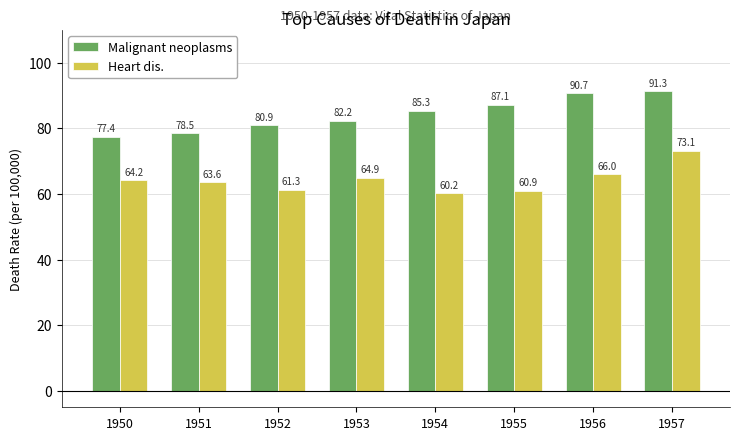

Which series changed the most between 1950 and 1955?

Malignant neoplasms